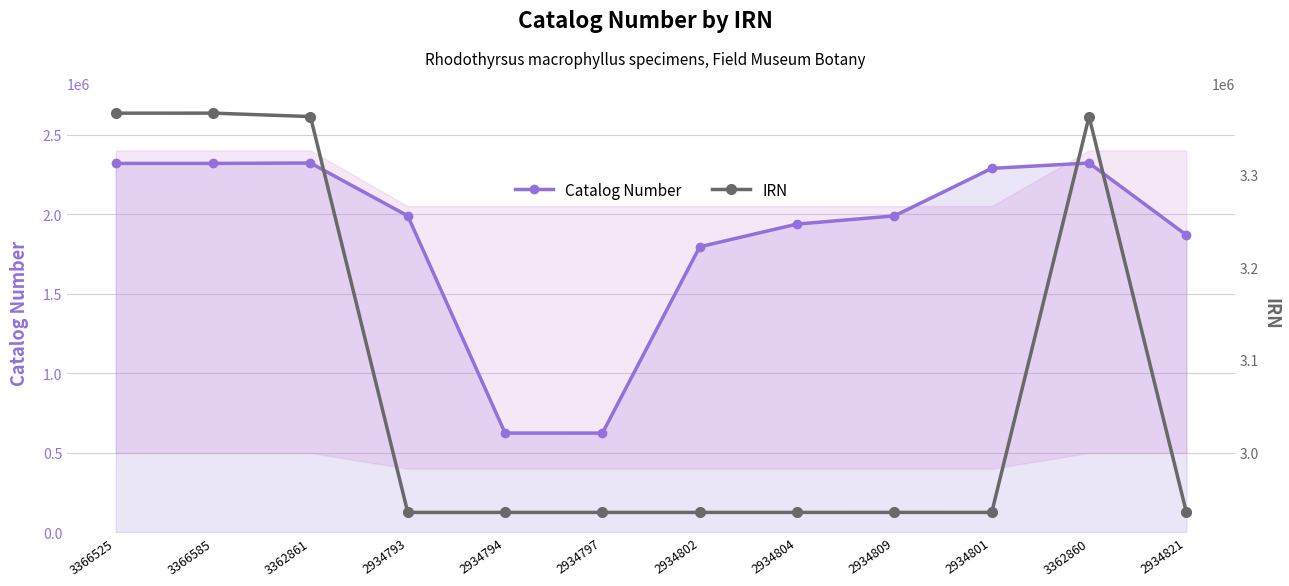

True or false: IRN and Catalog Number intersect in this chart.

False